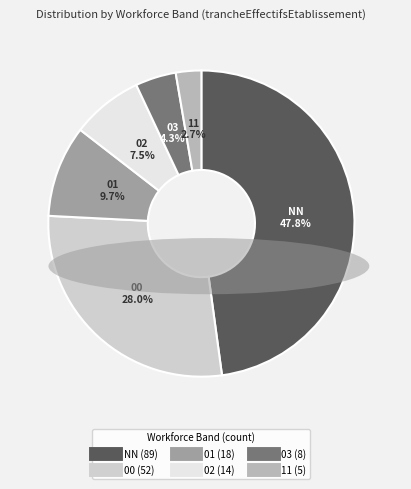

What is the largest slice in the pie chart?

NN